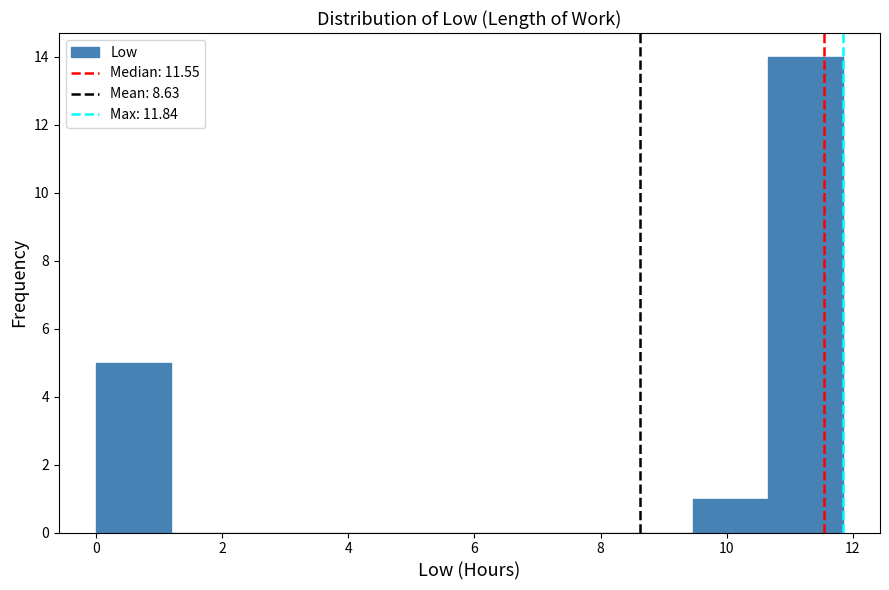

Reading left to right, transcribe this chart: for each bar, give the range it covers on the x-axis and its height. Neither the bar edges nor the heights are printed on the chart, so give them approximately, as read against the axes.

0.0 to 1.2: 5
1.2 to 2.4: 0
2.4 to 3.6: 0
3.6 to 4.8: 0
4.8 to 6.0: 0
6.0 to 7.2: 0
7.2 to 8.2: 0
8.2 to 9.4: 0
9.4 to 10.6: 1
10.6 to 11.8: 14